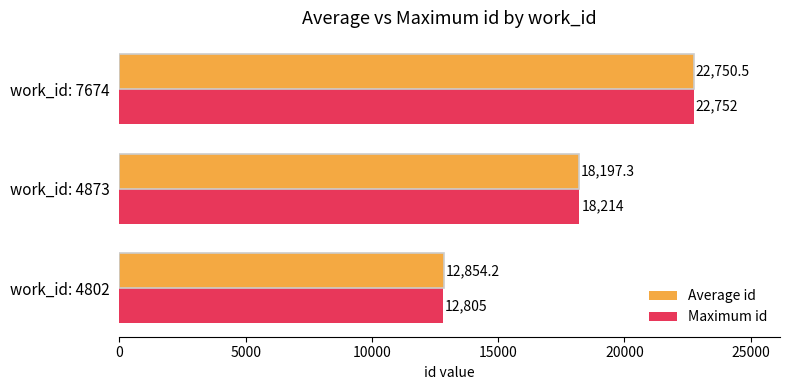

How many series are shown in this chart?

2